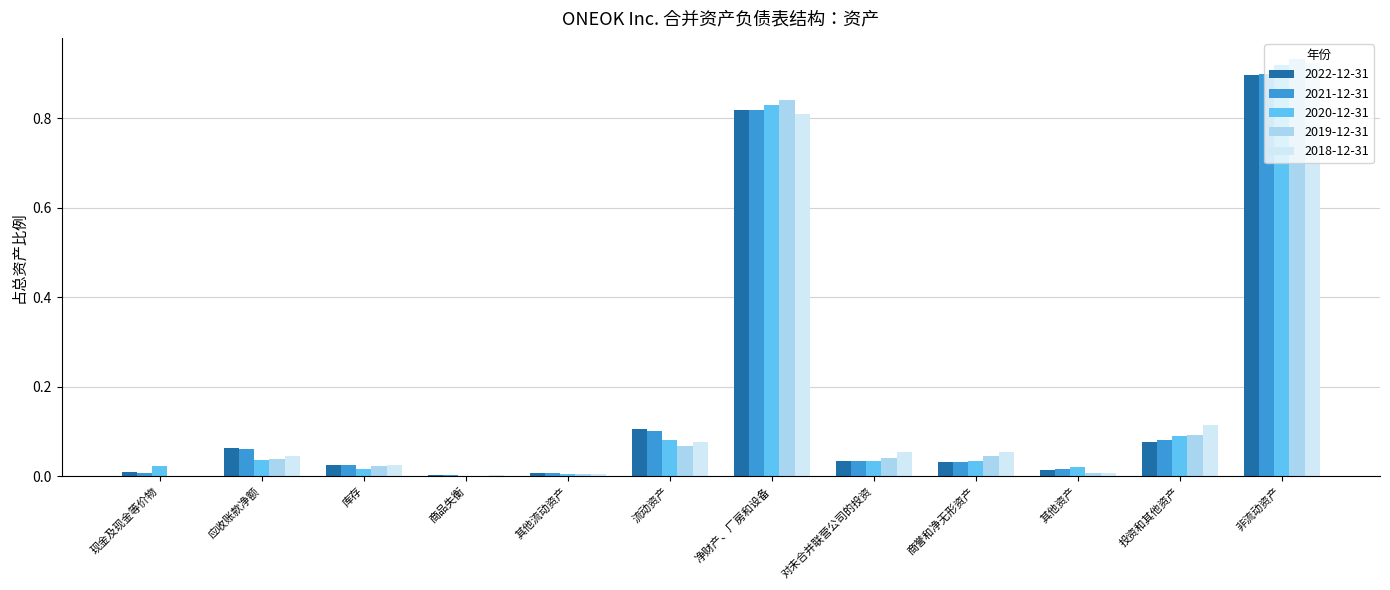

What is the sum of all 2019-12-31 values?

2.1